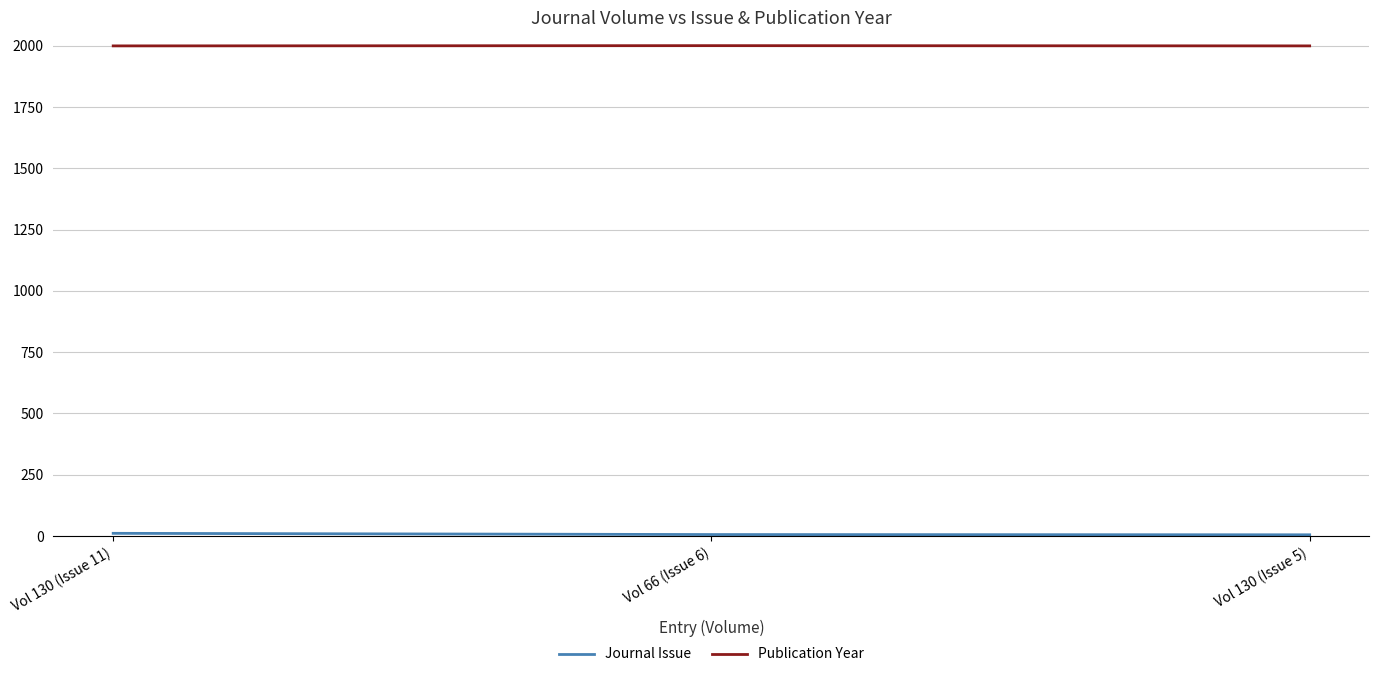

What position from the left is Vol 130 (Issue 11)?

1